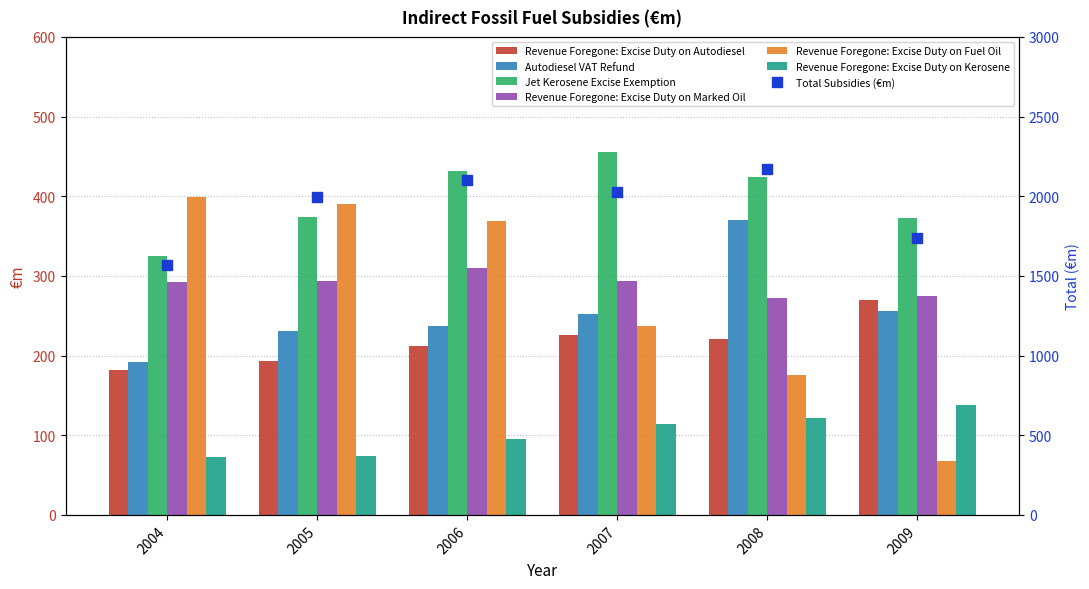

Are the bars grouped side by side (vs. stacked)?

Yes